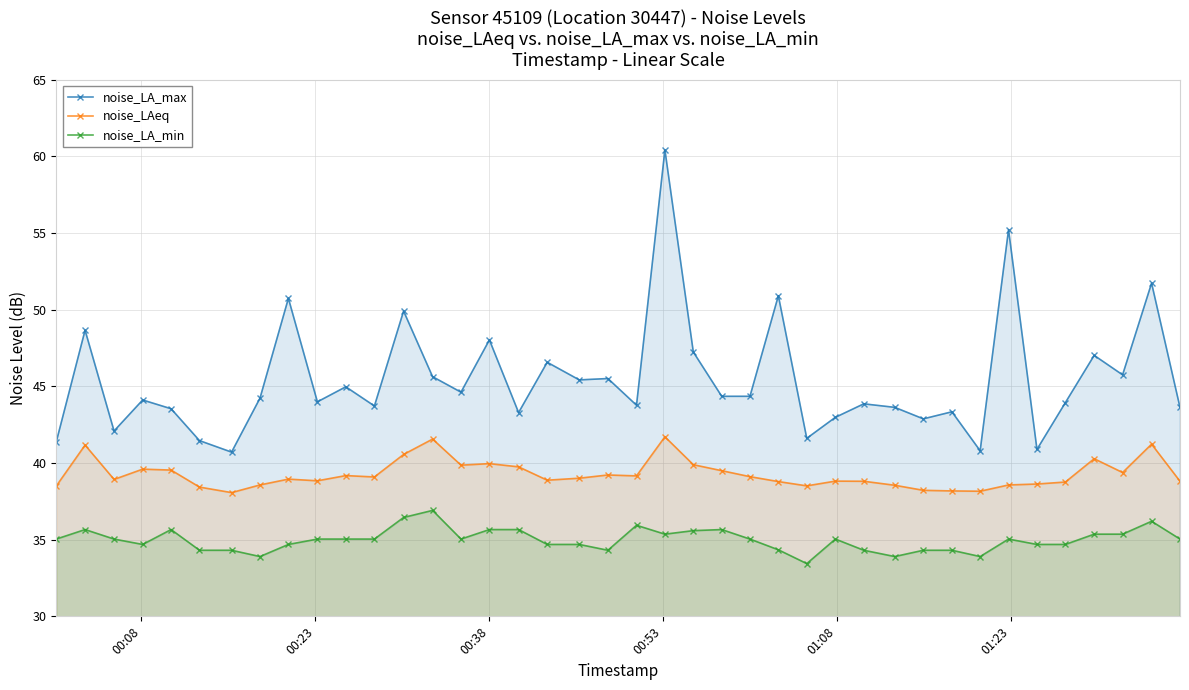

True or false: noise_LA_min has more than 1 interior local peaks.

True